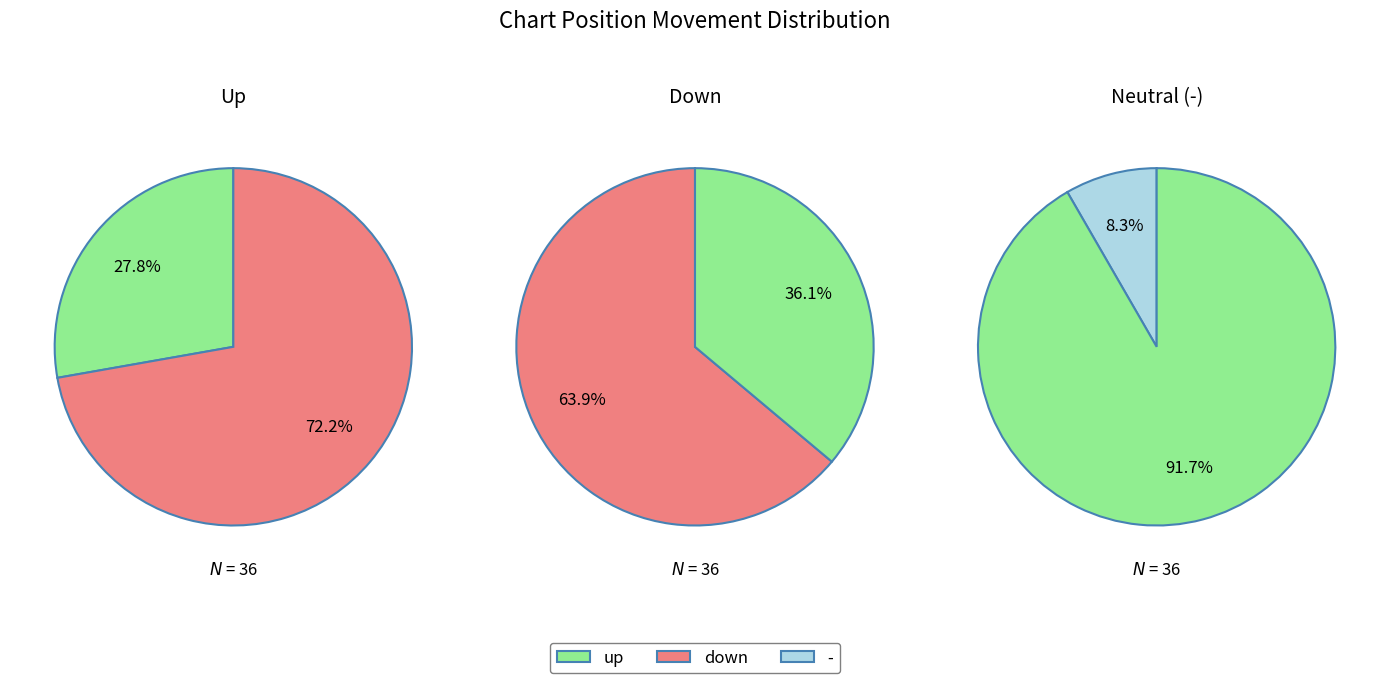

What is the largest slice in the pie chart?

down